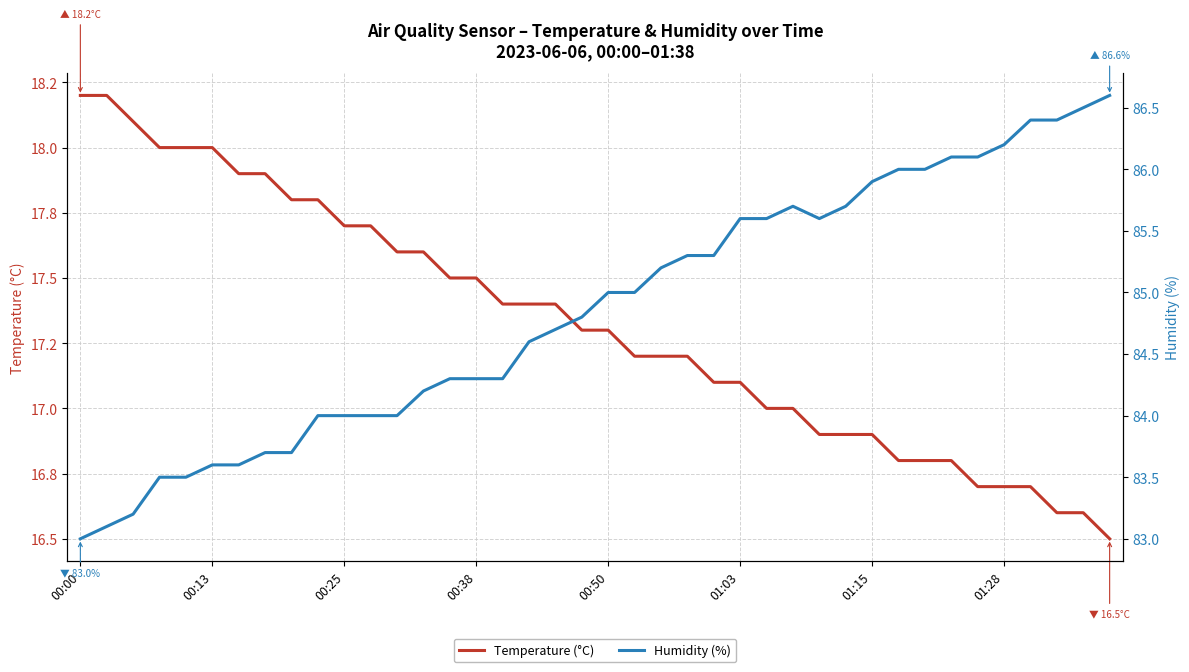

The Humidity (%) series shows 86.1 at 34. True or false?

True